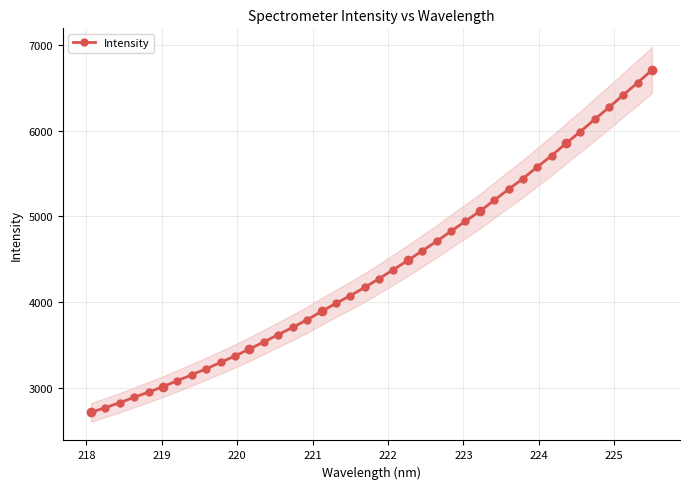

What is the maximum value for Intensity?

6705.0